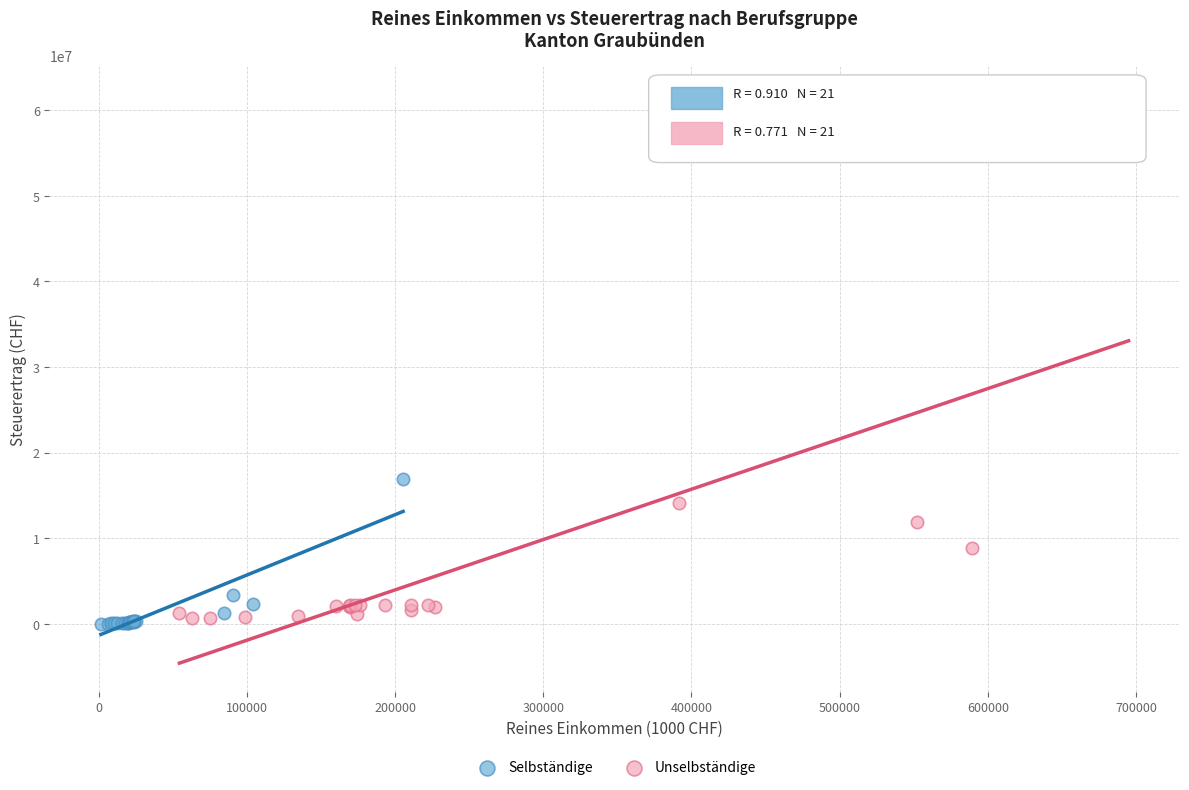

Which series has the widest spread of Y values?

Unselbständige